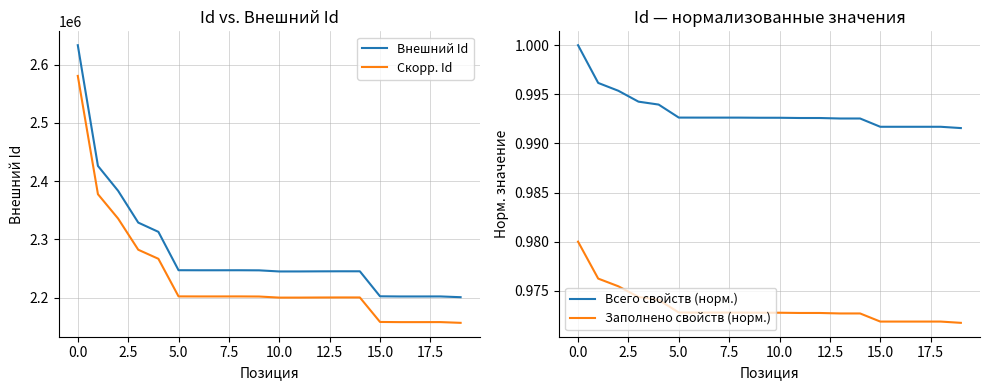

What is the sum of all Скорр. Id values?

44645877.6